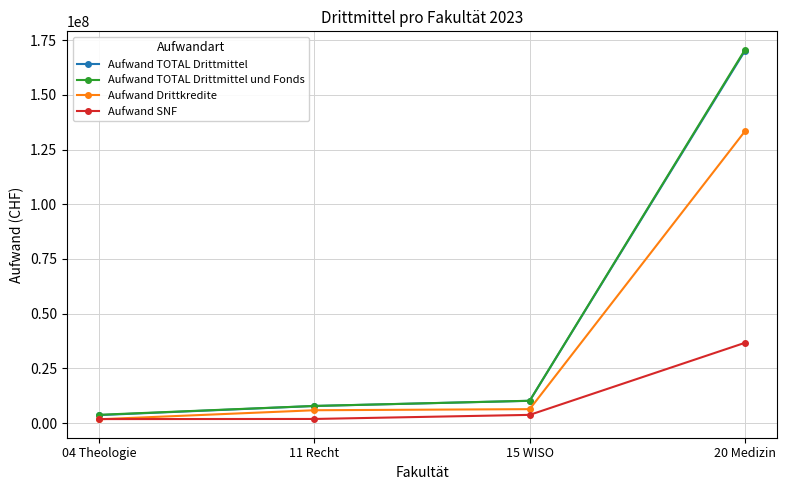

What is the difference between the Aufwand TOTAL Drittmittel und Fonds values at 15 WISO and 04 Theologie?

6419860.1